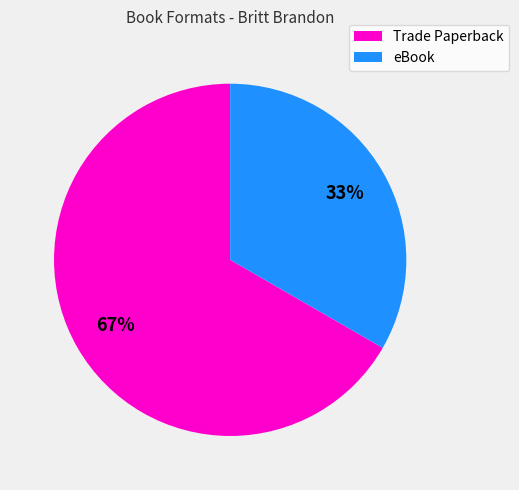

What is the largest slice in the pie chart?

Trade Paperback